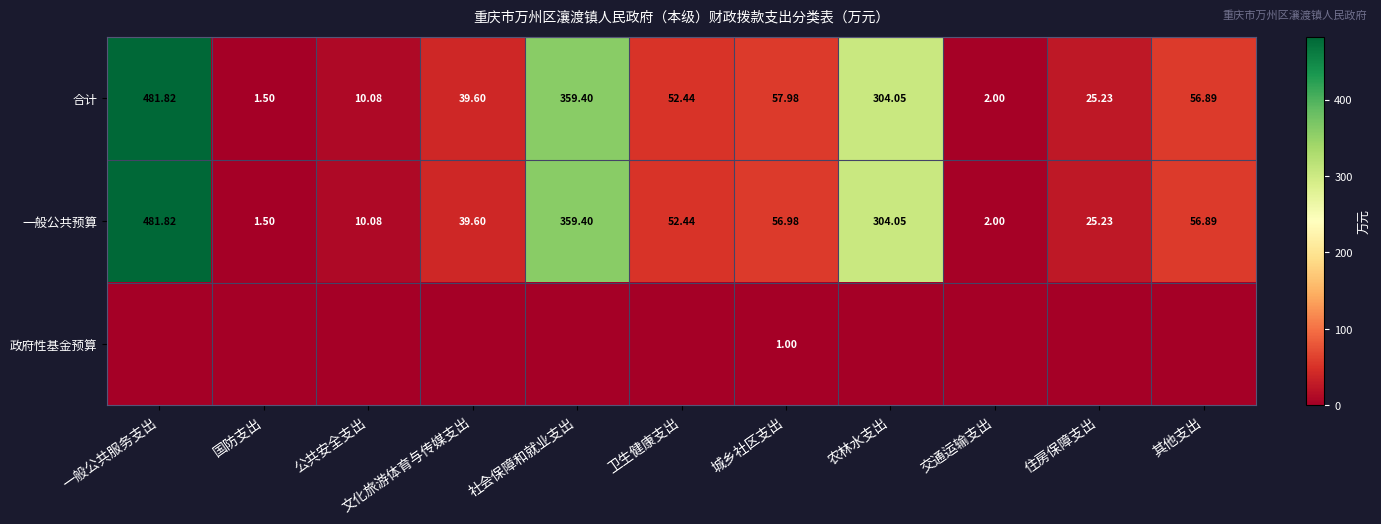

Is the value of 一般公共预算 at 公共安全支出 greater than the value of 合计 at 社会保障和就业支出?

No